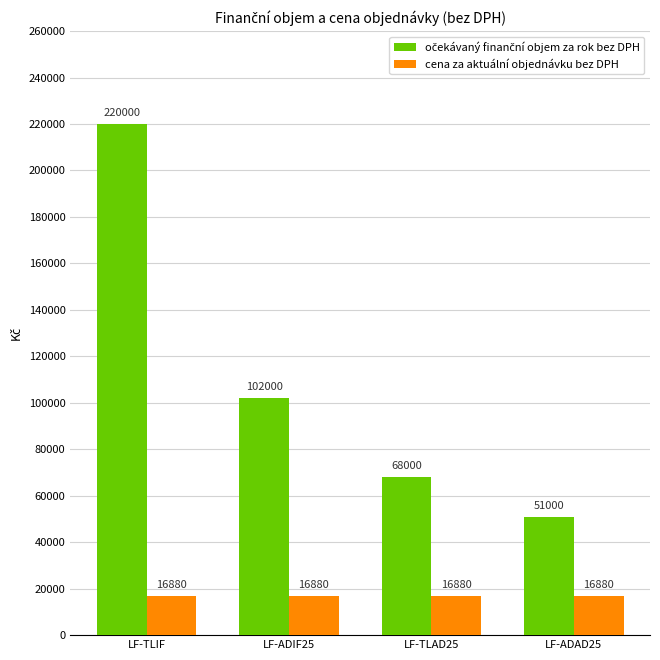

Does the chart contain stacked bars?

No